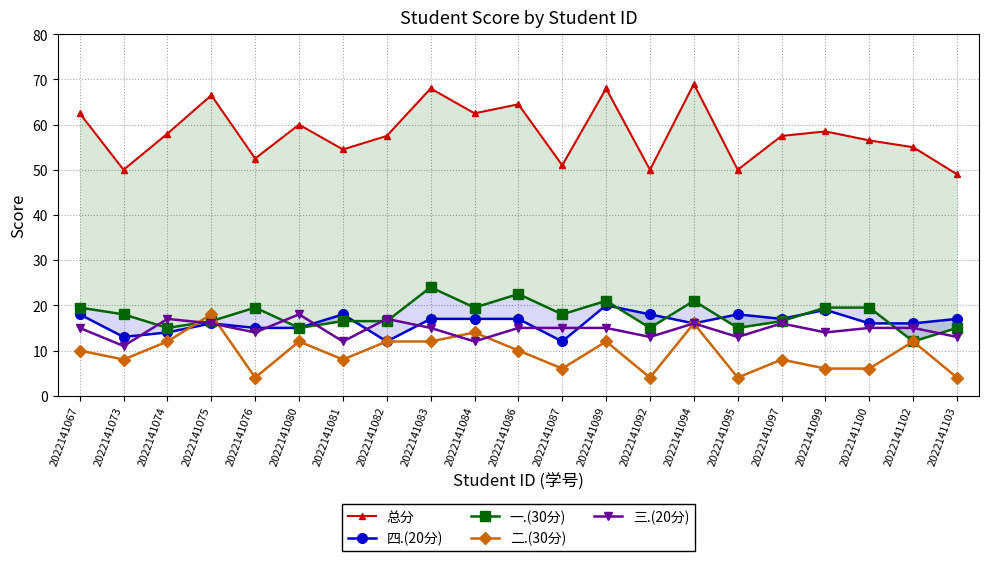

True or false: 总分 and 四.(20分) cross at least once.

False